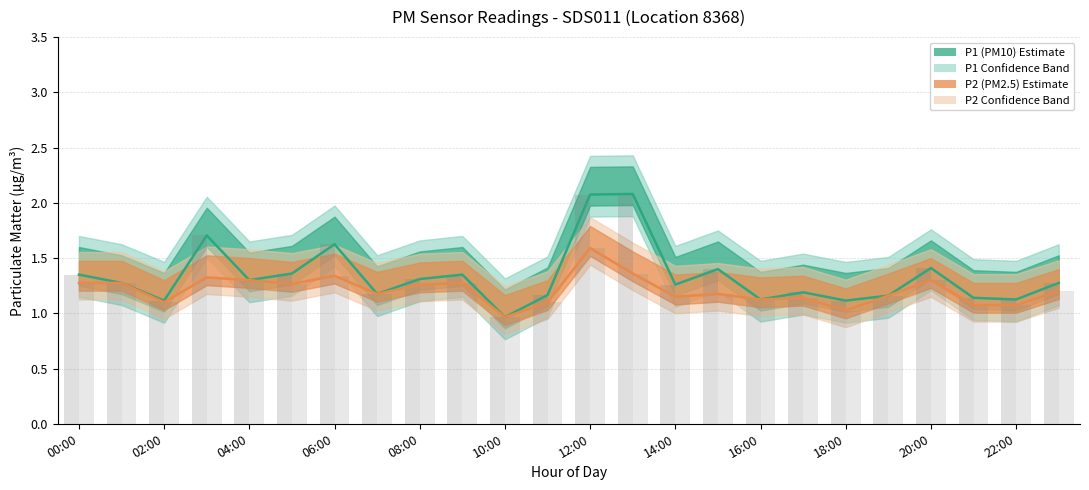

The value of P2 raw hourly avg at 22:00 is 0.7. True or false?

False